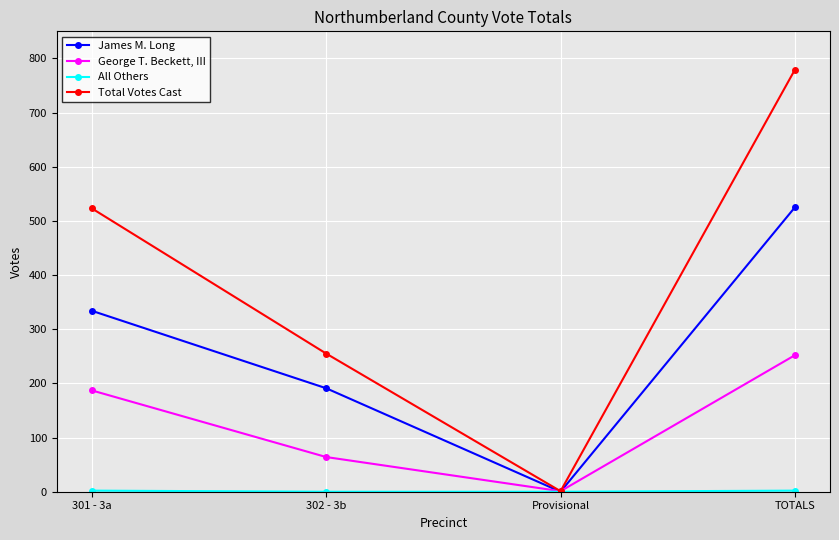

True or false: George T. Beckett, III has a value of 252 at TOTALS.

True